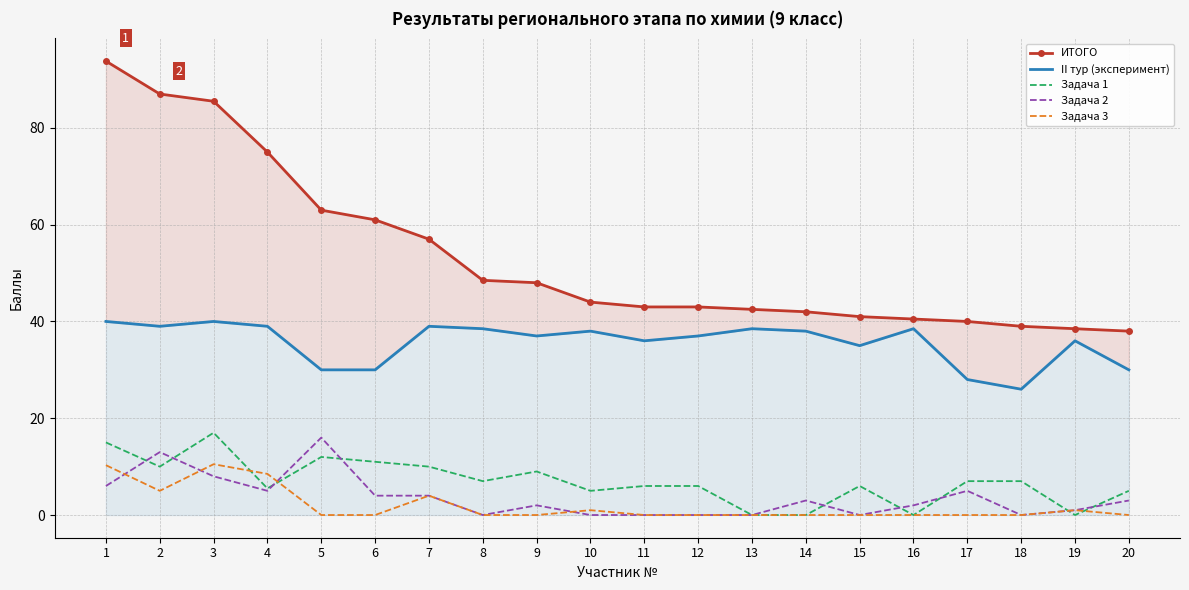

Which series ends up on top after the final intersection of Задача 3 and Задача 1?

Задача 1